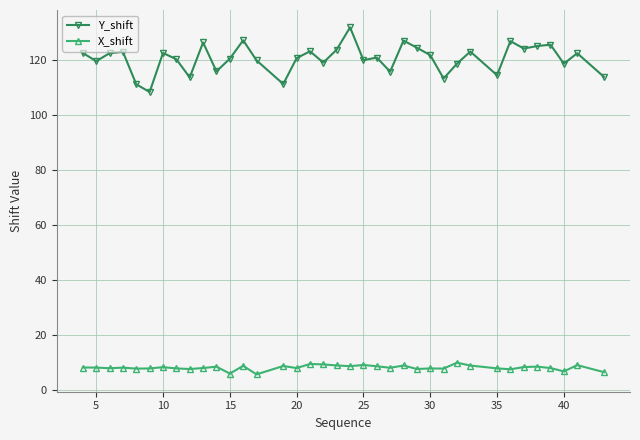

At how many categories does at least one series exceed 32?

37